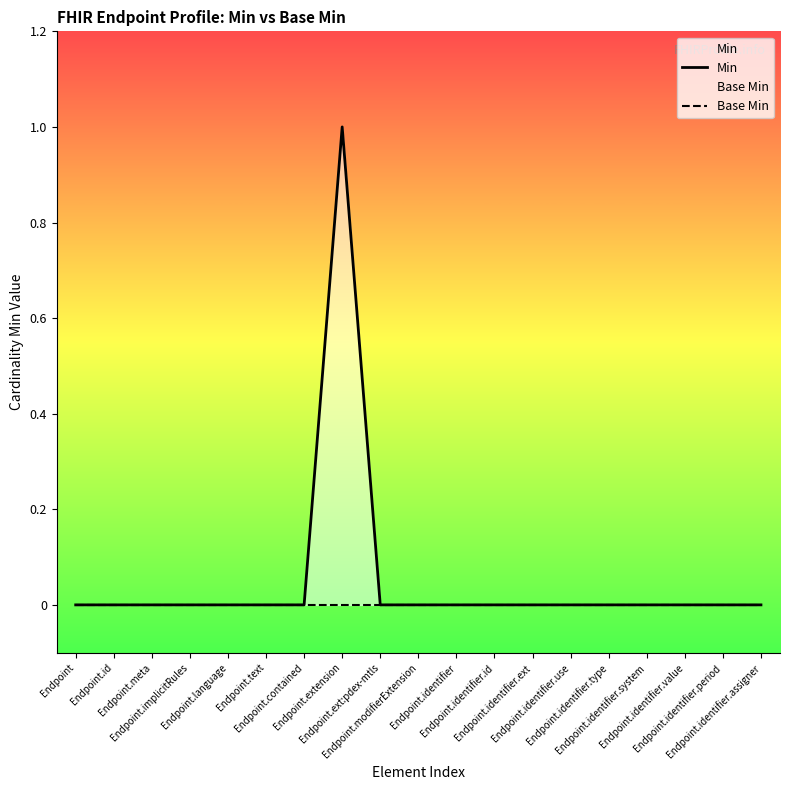

Which category has the lowest value across all series?

Endpoint